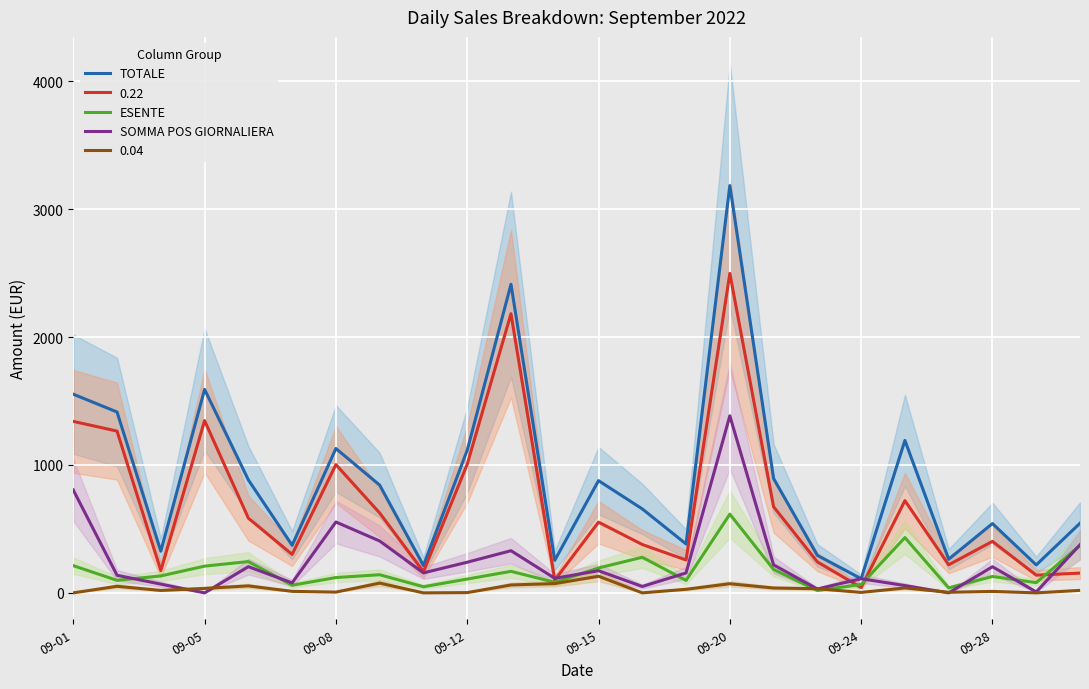

Which category has the highest value in the TOTALE series?

09-20